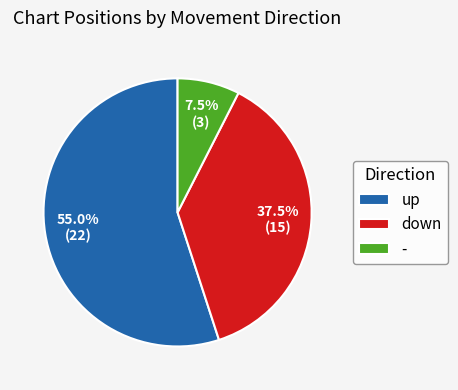

Combined, what portion of the pie is - and up?

62.5%